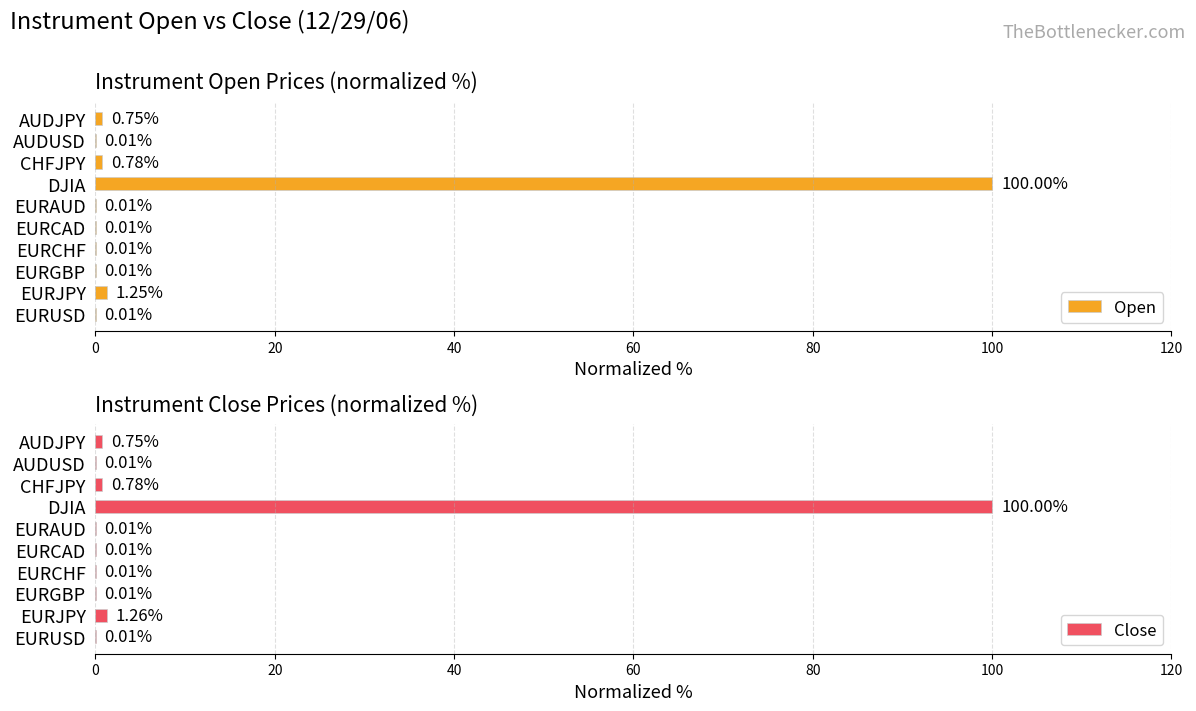

At which label does Open reach its peak?

DJIA